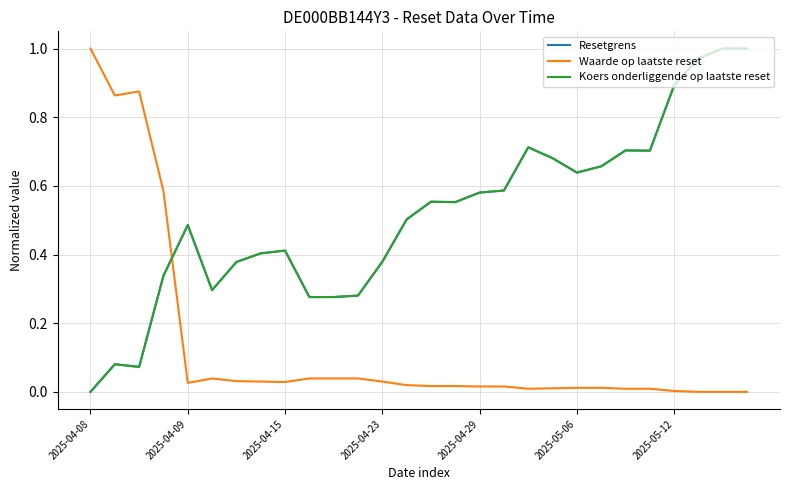

How many lines are shown in the chart?

3